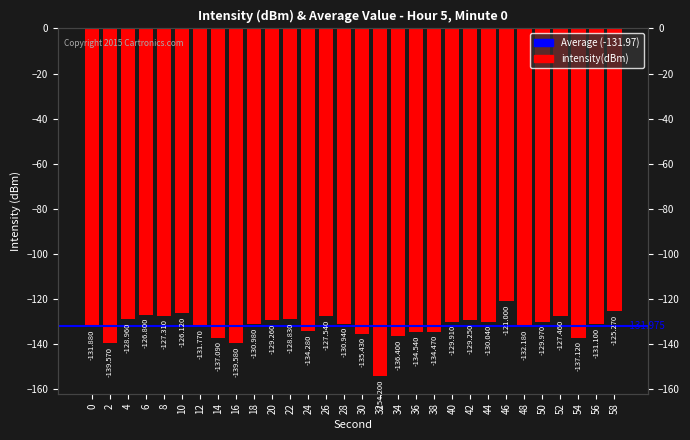

The chart shows a value of -84.1 at 44. True or false?

False